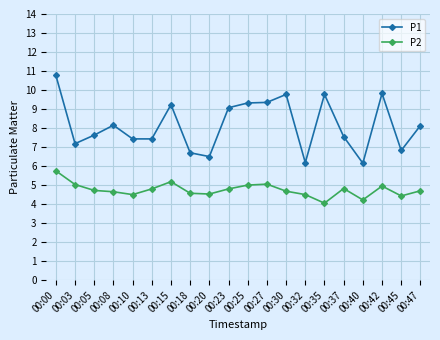

How many lines are shown in the chart?

2